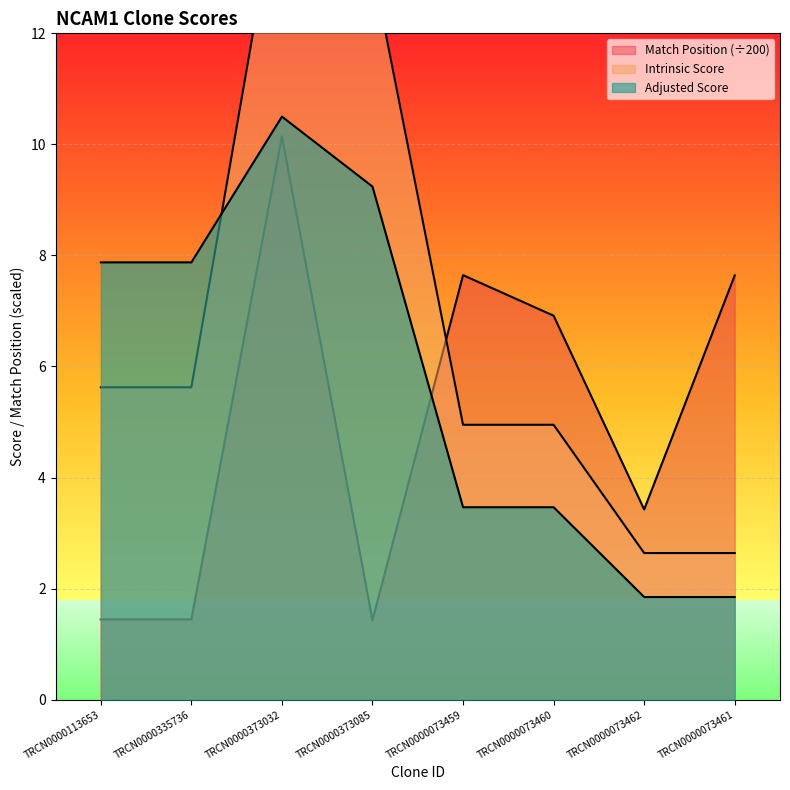

Is the value of Adjusted Score at TRCN0000073459 greater than the value of Intrinsic Score at TRCN0000073460?

No